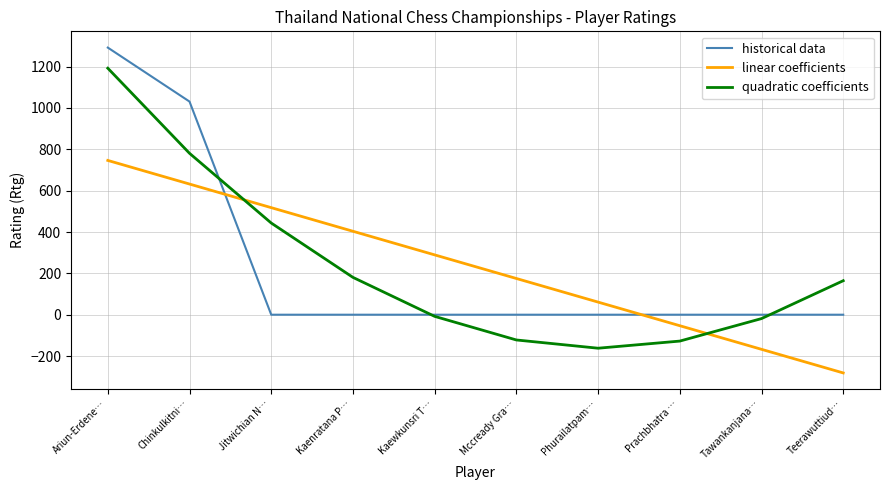

Is it true that quadratic coefficients equals 180.6 at Kaenratana P…?

True